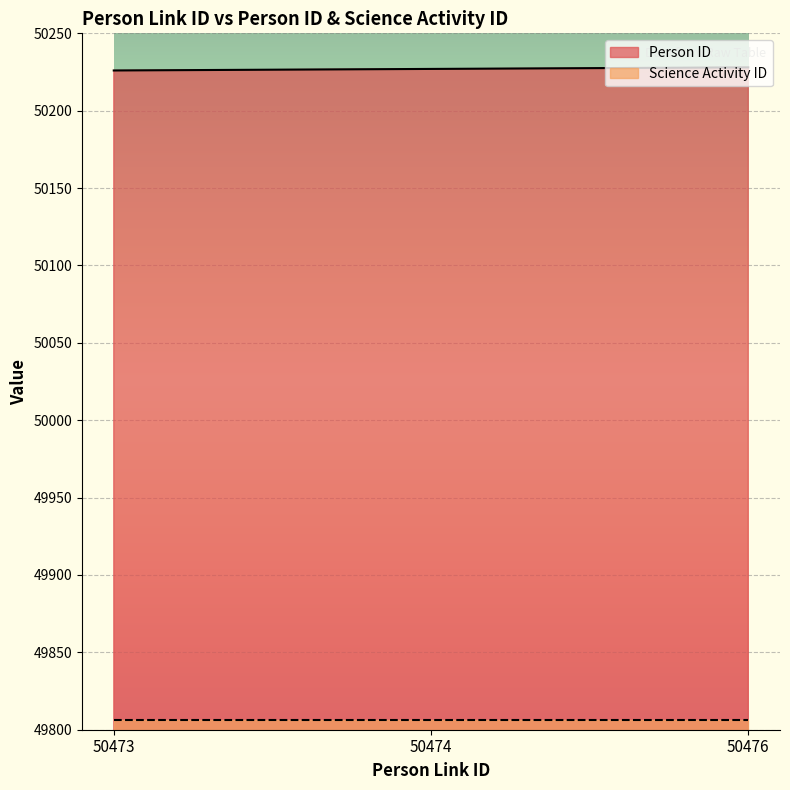

How many values exceed 50227?

1